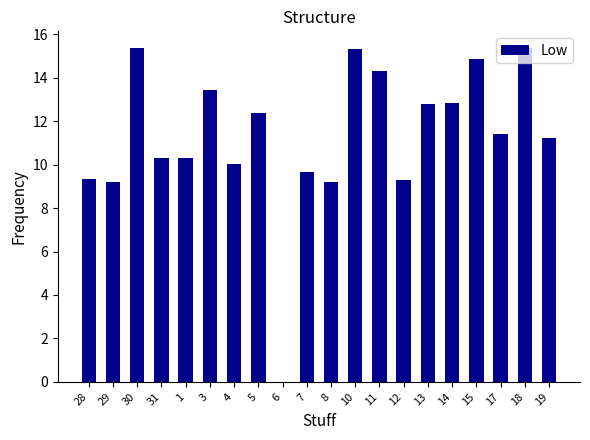

The value at 12 is 14.3. True or false?

False